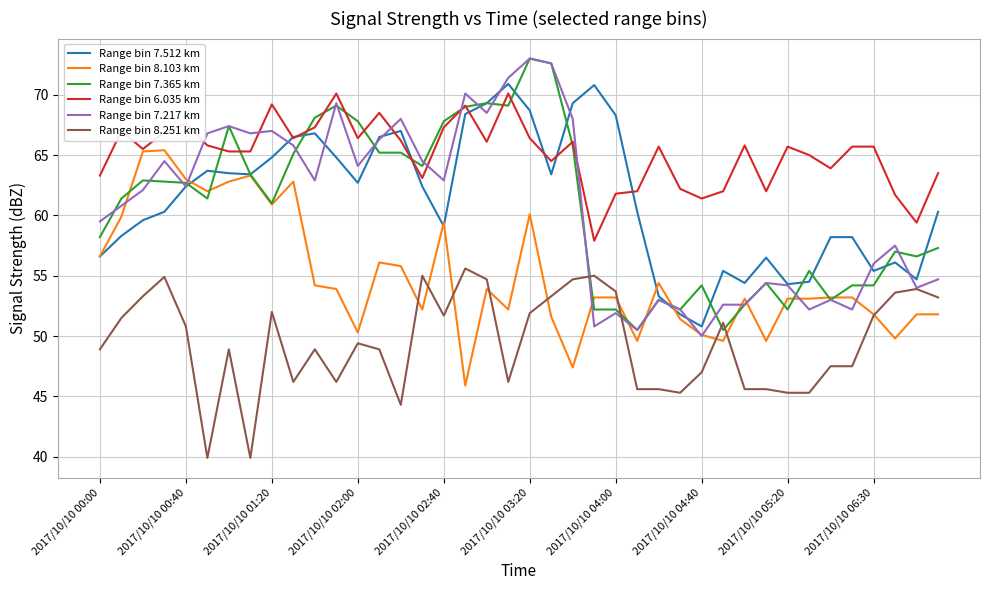

What is the smallest value displayed?

39.9